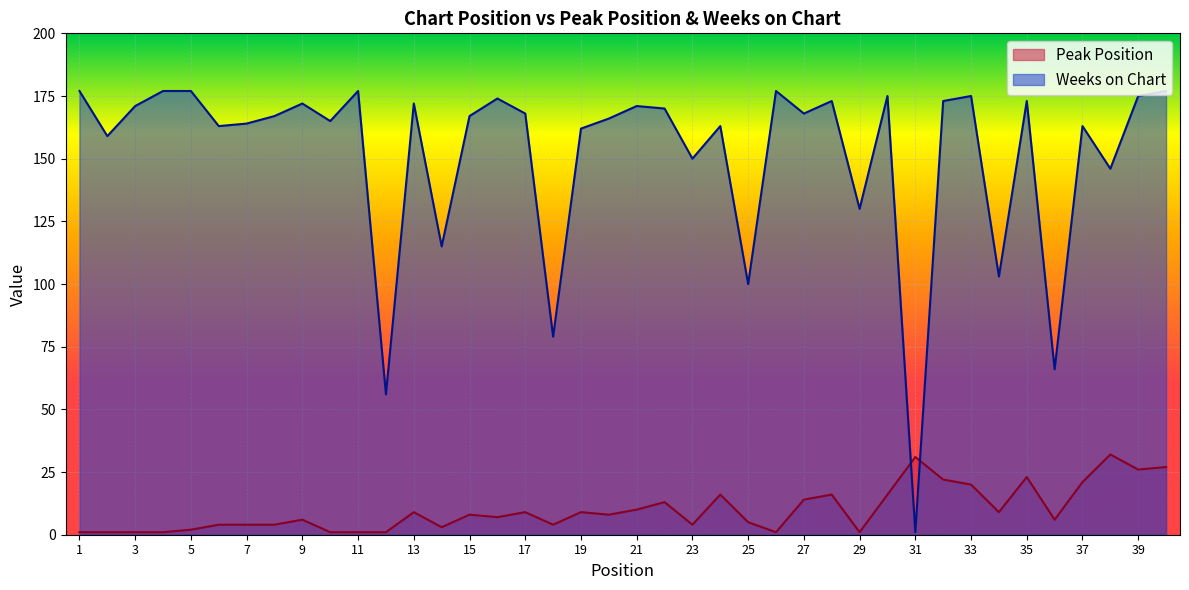

Reading left to right, list all the values displayed in this chart.

Peak Position: 1	1	1	1	2	4	4	4	6	1	1	1	9	3	8	7	9	4	9	8	10	13	4	16	5	1	14	16	1	16	31	22	20	9	23	6	21	32	26	27
Weeks on Chart: 177	159	171	177	177	163	164	167	172	165	177	56	172	115	167	174	168	79	162	166	171	170	150	163	100	177	168	173	130	175	1	173	175	103	173	66	163	146	175	177